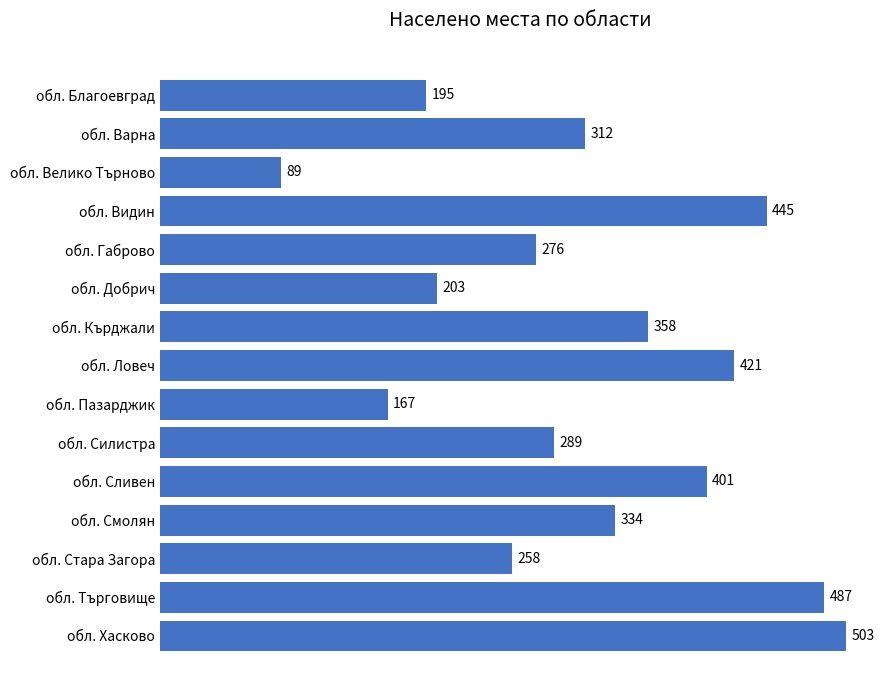

Is it true that the value at обл. Сливен is 401?

True